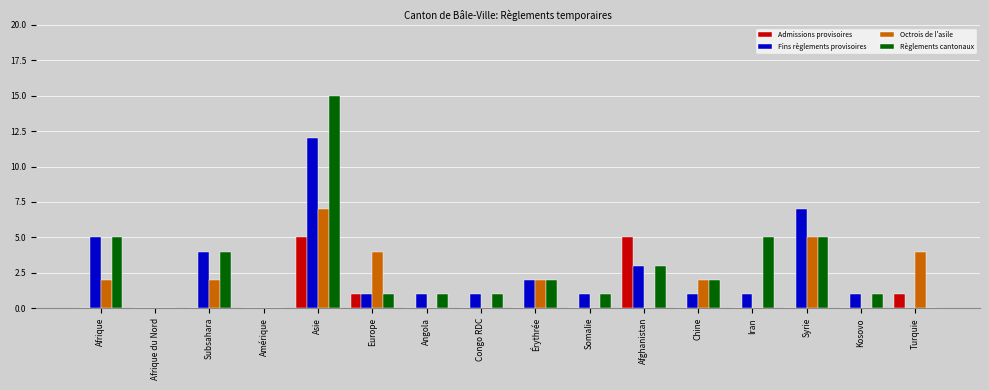

The Admissions provisoires series shows 0 at Kosovo. True or false?

True